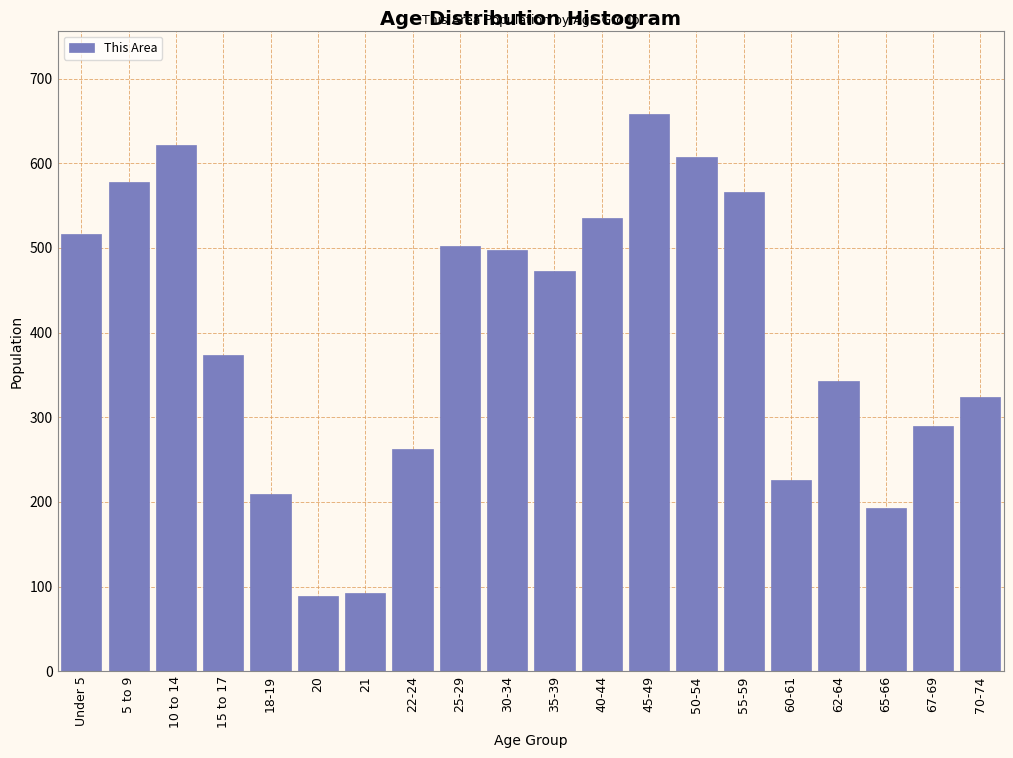

Reading left to right, list all the values displayed in this chart.

Under 5=516	5 to 9=578	10 to 14=622	15 to 17=373	18-19=209	20=89	21=93	22-24=262	25-29=502	30-34=497	35-39=473	40-44=535	45-49=658	50-54=607	55-59=566	60-61=226	62-64=343	65-66=193	67-69=290	70-74=324